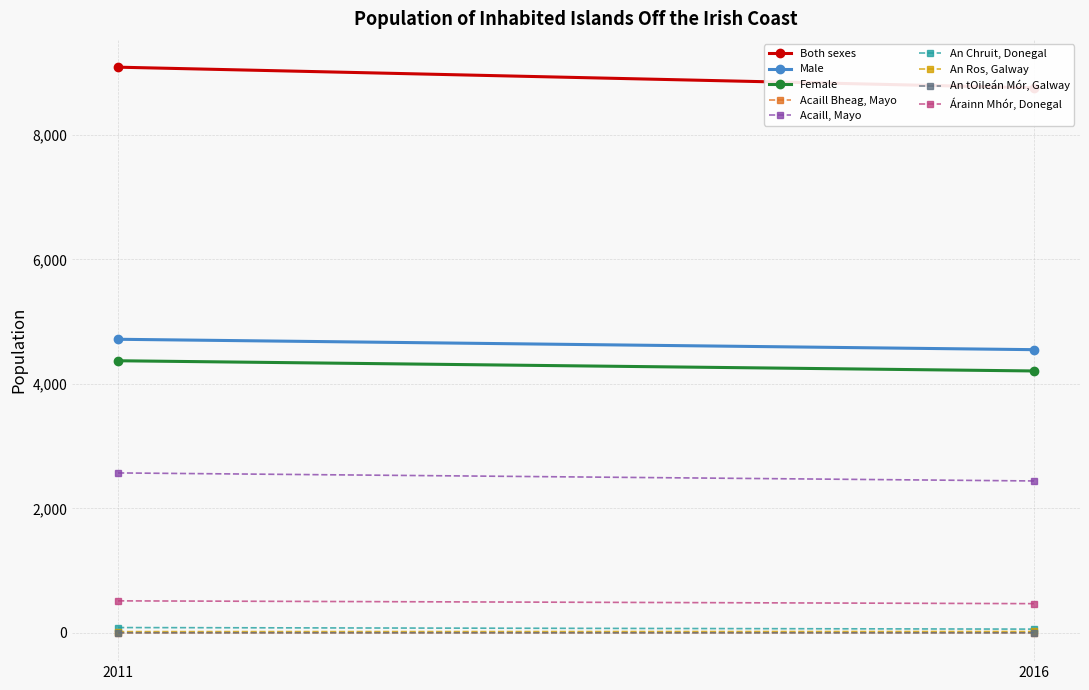

The value of Both sexes at 2016 is 15535. True or false?

False